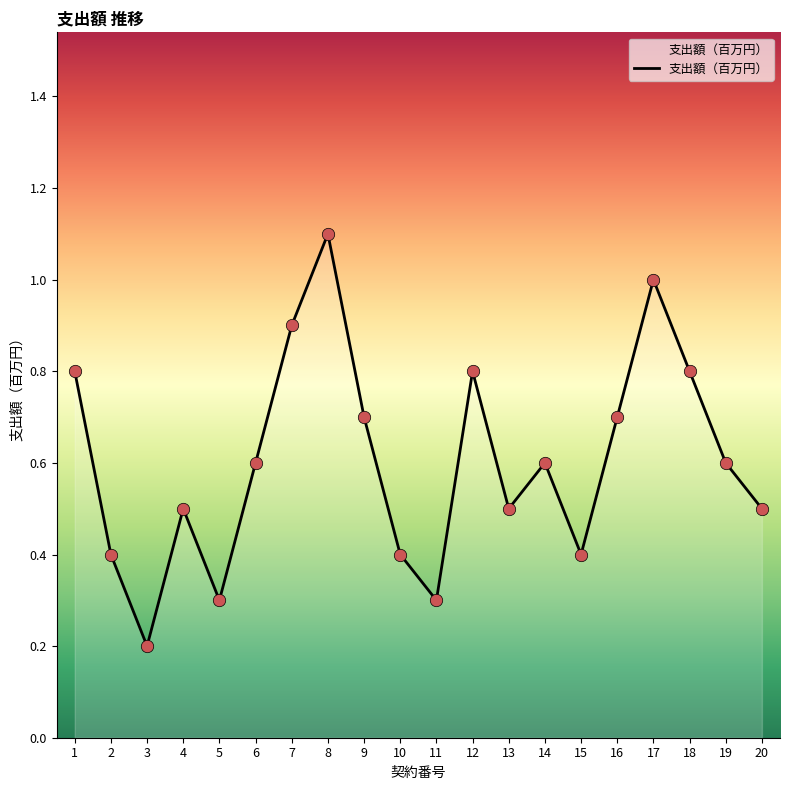

Between 7 and 11, which is larger?

7